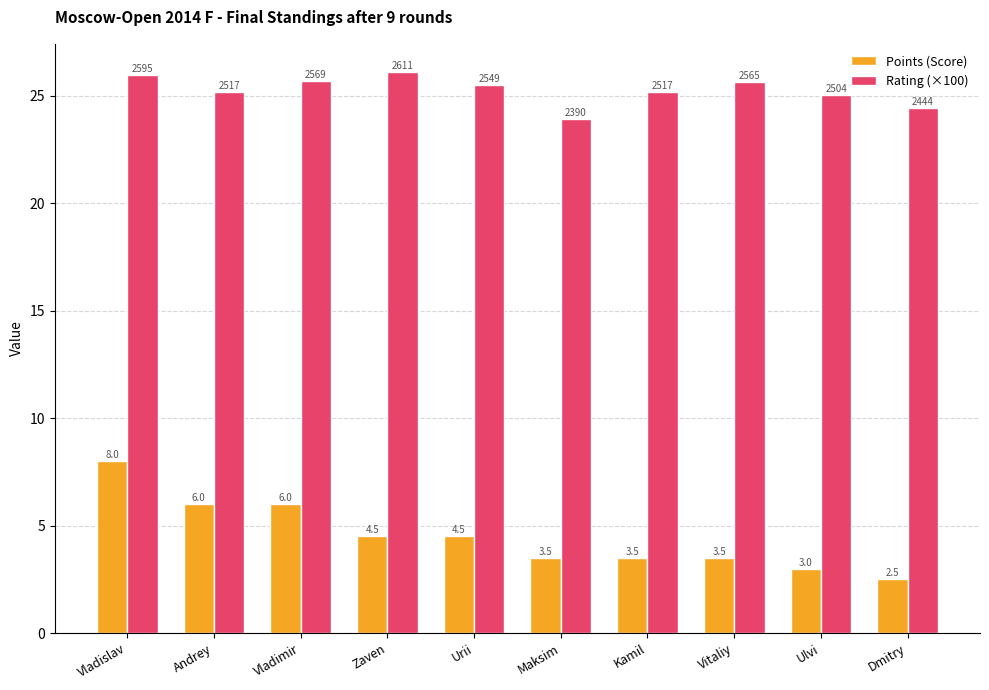

How many bars are there in total?

20